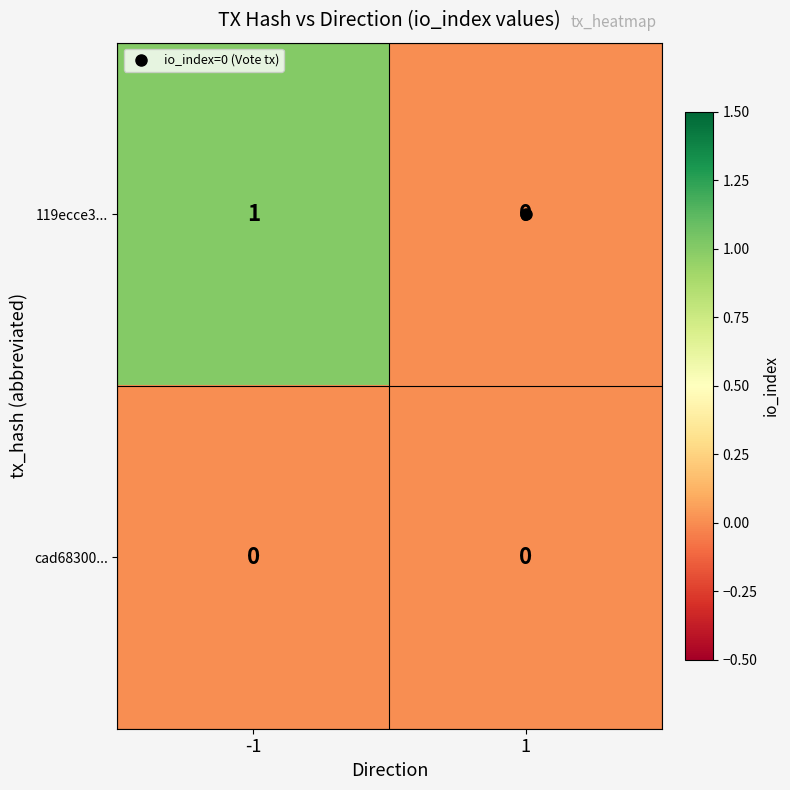

At -1, list the series in order from smallest to largest.

cad68300..., 119ecce3...